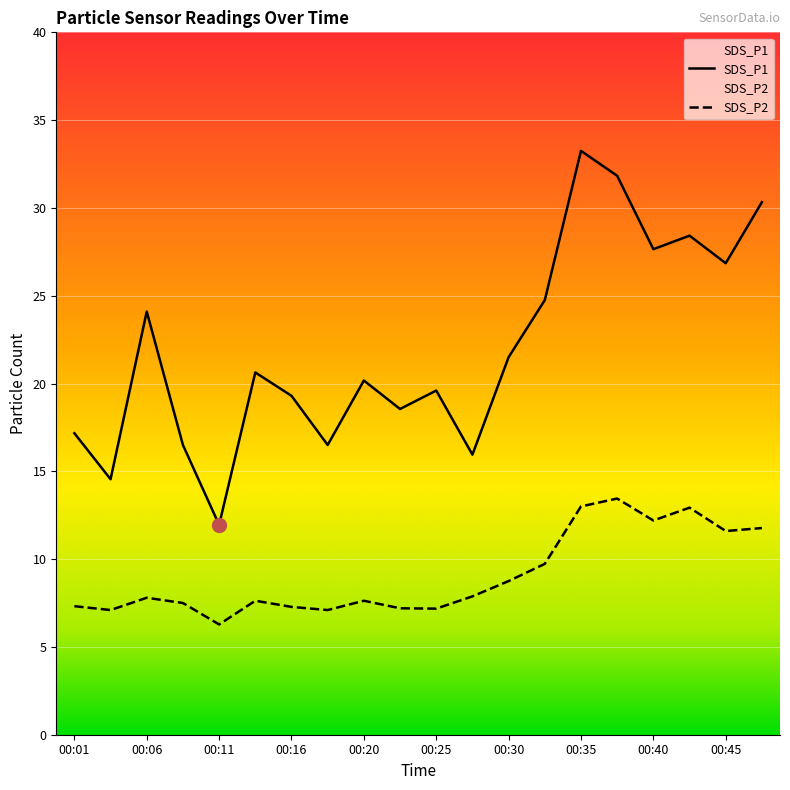

At which category does SDS_P2 reach its first local valley?

00:03